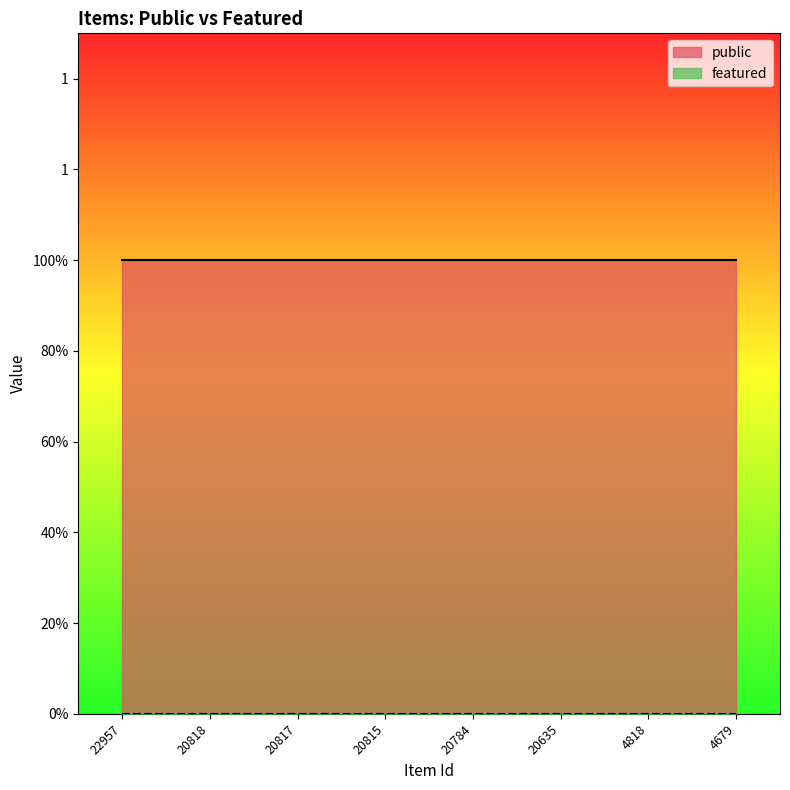

At which category is the sum across all series the highest?

22957